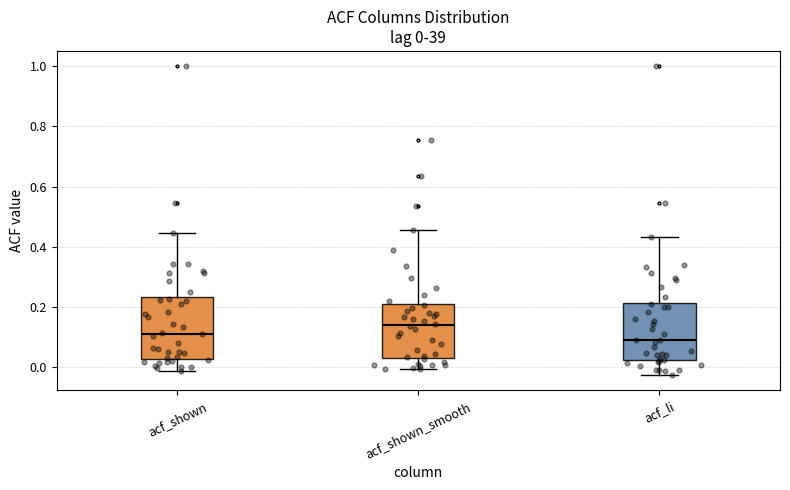

Which box has the lowest median line?

acf_li